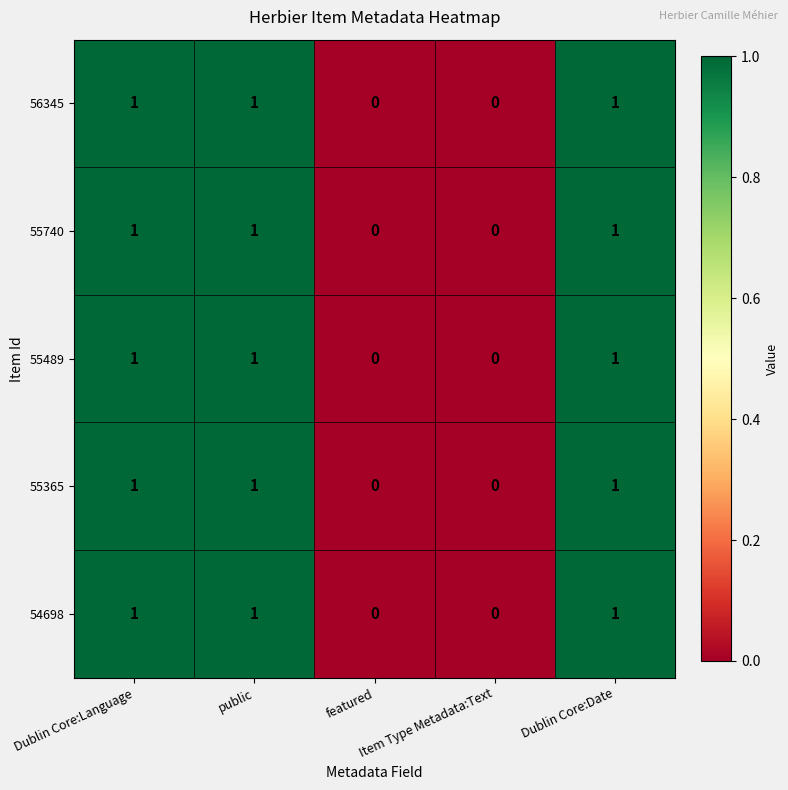

What is the sum of all 56345 values?

3